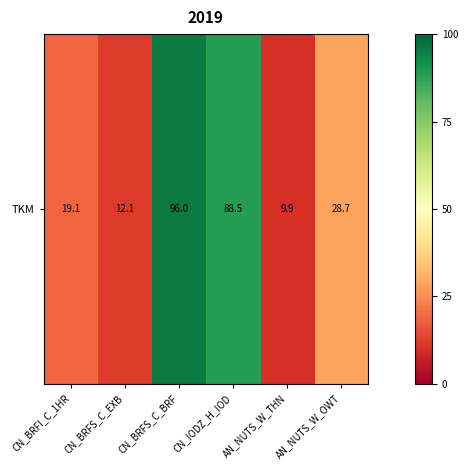

What is the maximum value shown in the chart?

96.0